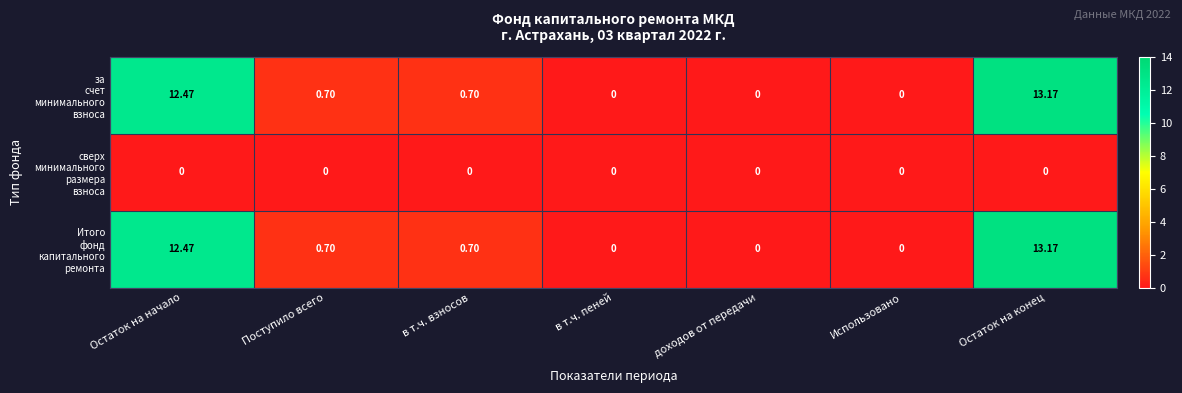

At which category is the sum across all series the highest?

Остаток на конец